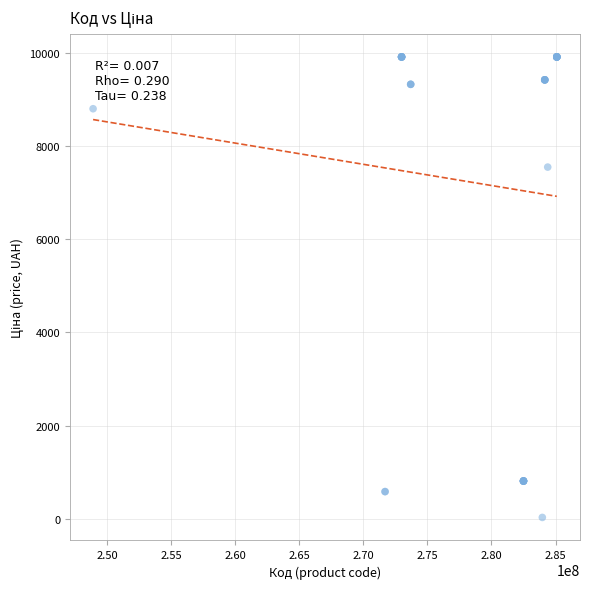

What Y value in the scatter plot is closest to 4970?

7545.9